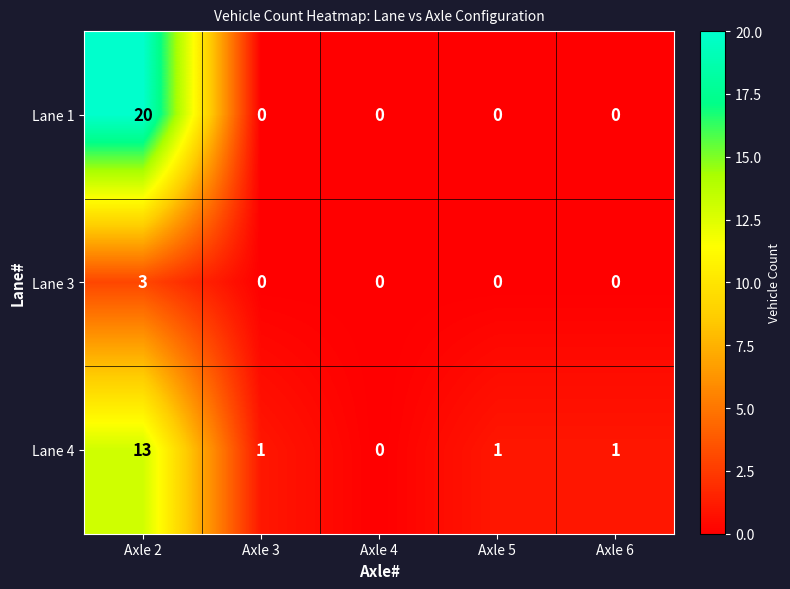

Which series has the widest spread of values?

Lane 1